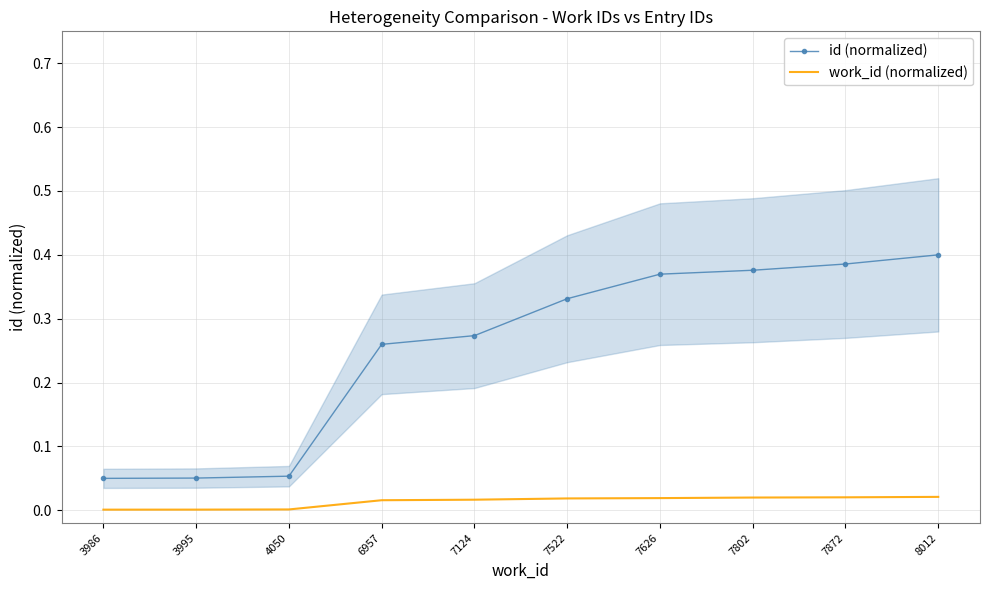

Which label corresponds to the largest value in the chart?

8012